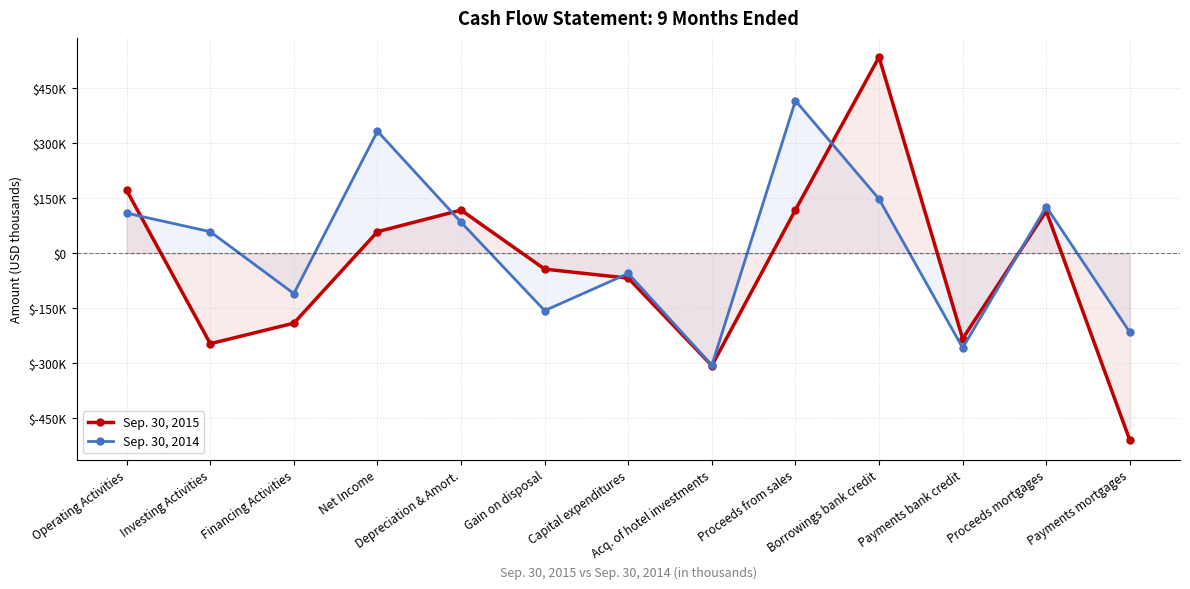

Rank the series by their average value, from lowest to highest.

Sep. 30, 2015, Sep. 30, 2014